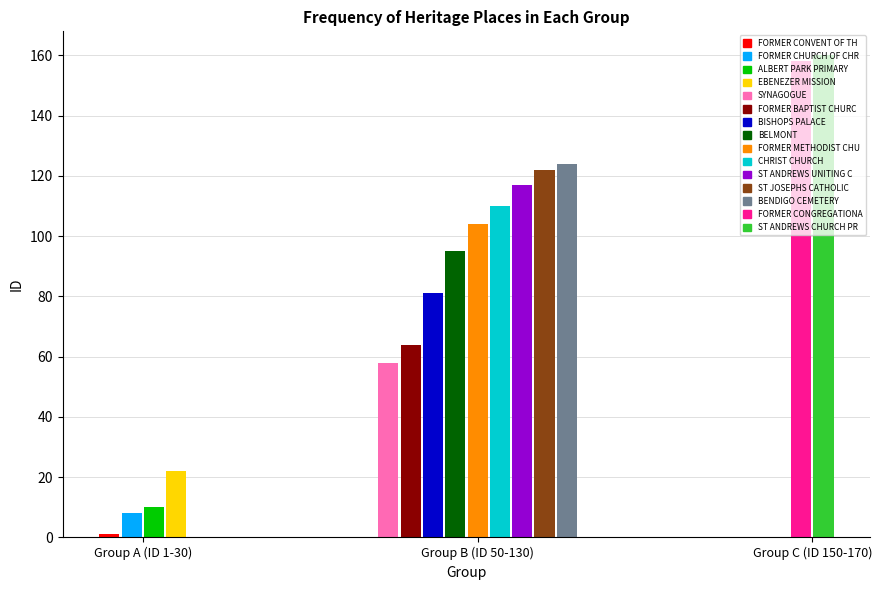

What is the label of the 12th bar from the left?

ST JOSEPHS CATHOLIC CHURCH